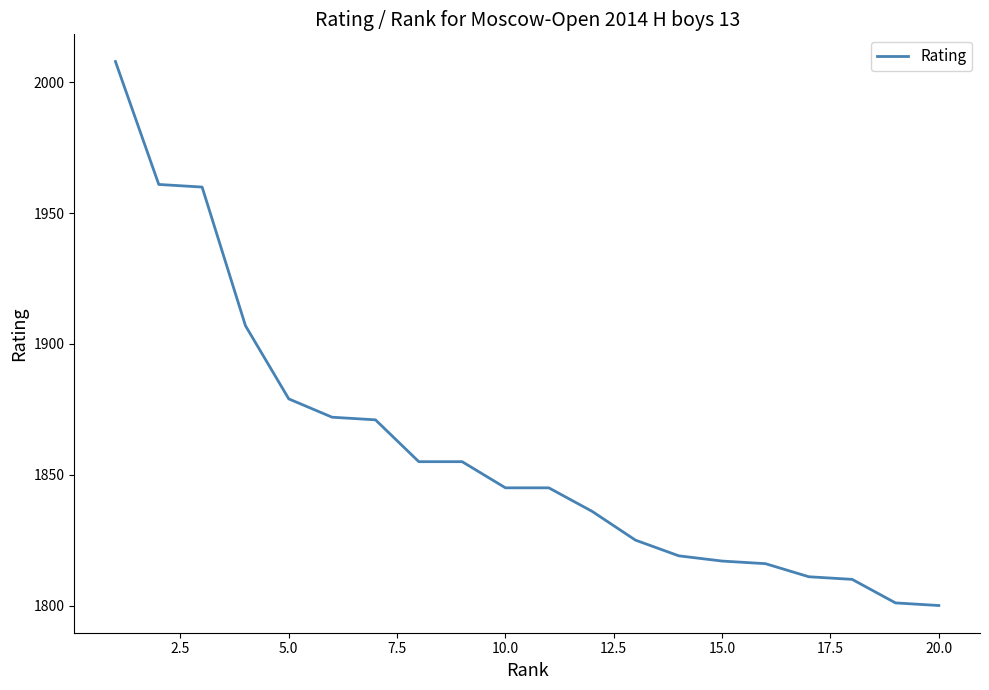

What is the greatest value displayed?

2008